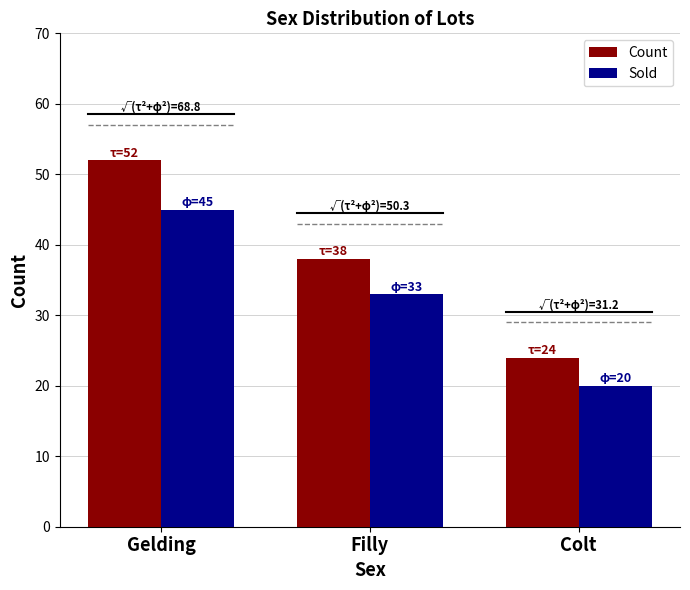

What is the sum of the Sold values at Filly and Colt?

53